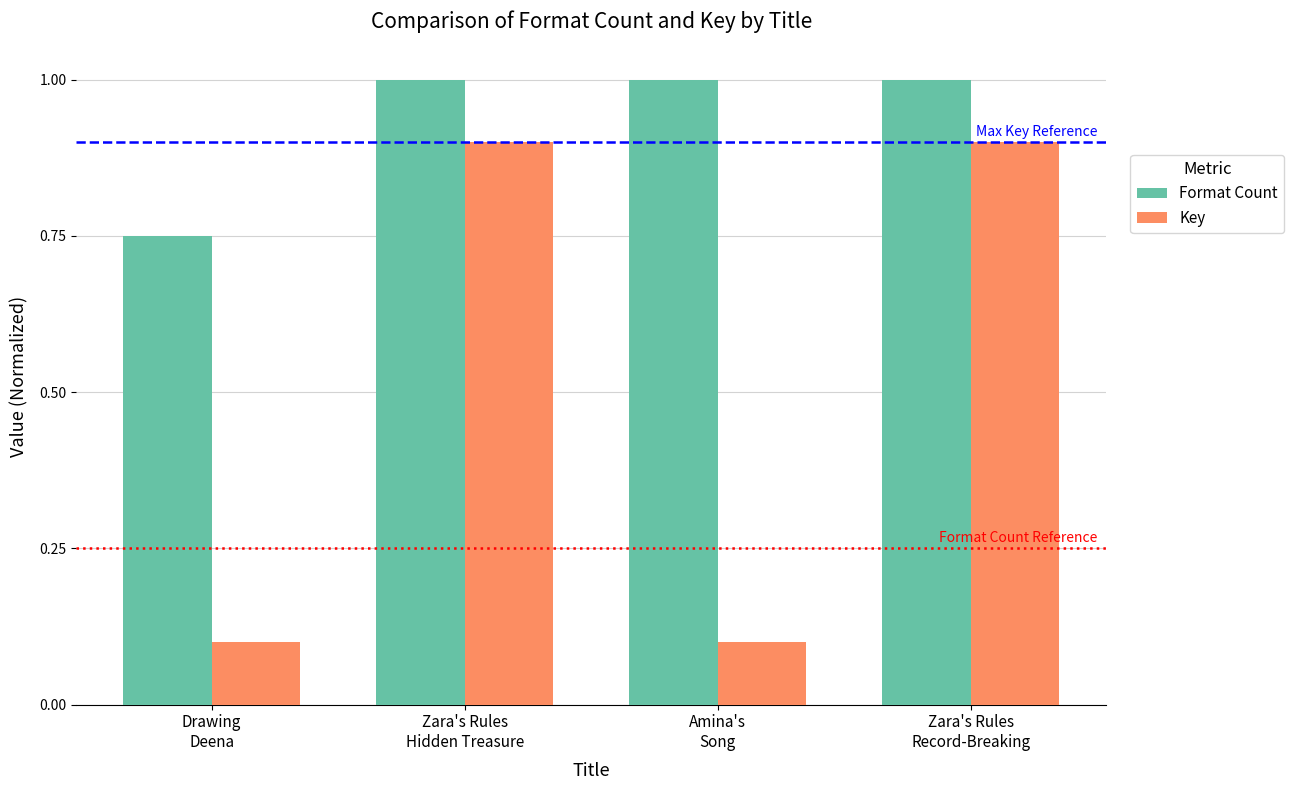

What is the smallest value displayed?

0.1